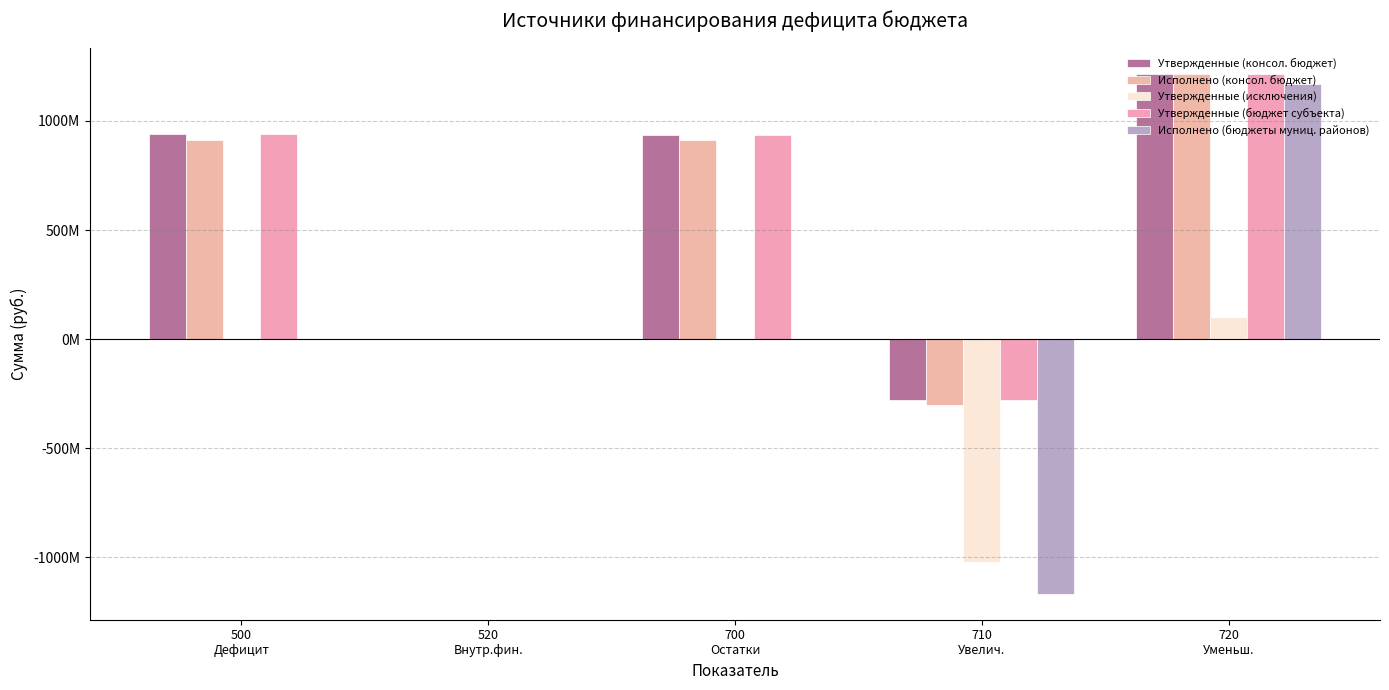

What is the value of the Исполнено (бюджеты муниц. районов) bar at the 5th from the left?

1168310677.3